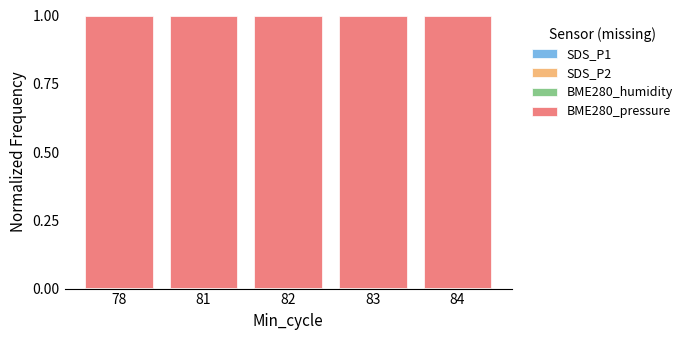

How many SDS_P1 values are between 0 and 1?

5